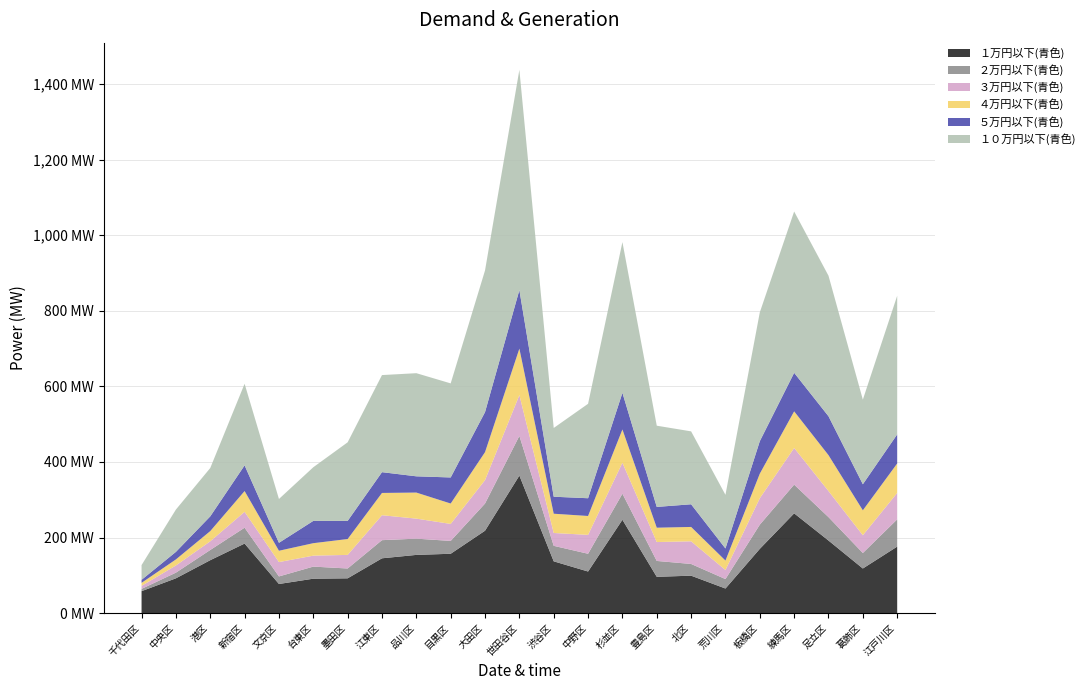

Reading left to right, what are all the values shown in this chart?

１万円以下(青色): 58	92	140	184	77	91	92	145	154	157	218	364	137	110	247	96	99	65	170	264	192	118	176
２万円以下(青色): 6	15	27	42	20	32	26	48	43	34	72	105	41	47	69	42	31	25	64	76	62	41	72
３万円以下(青色): 8	19	23	42	38	29	36	66	53	45	62	108	34	50	82	50	60	24	70	97	69	47	70
４万円以下(青色): 8	16	27	55	30	33	42	59	69	54	74	123	51	50	88	38	38	25	65	97	95	66	78
５万円以下(青色): 8	20	39	68	21	59	48	55	43	69	106	155	45	47	97	55	60	32	86	102	103	69	77
１０万円以下(青色): 39	112	128	216	116	142	208	257	273	249	375	583	182	250	399	215	193	142	341	427	372	224	367